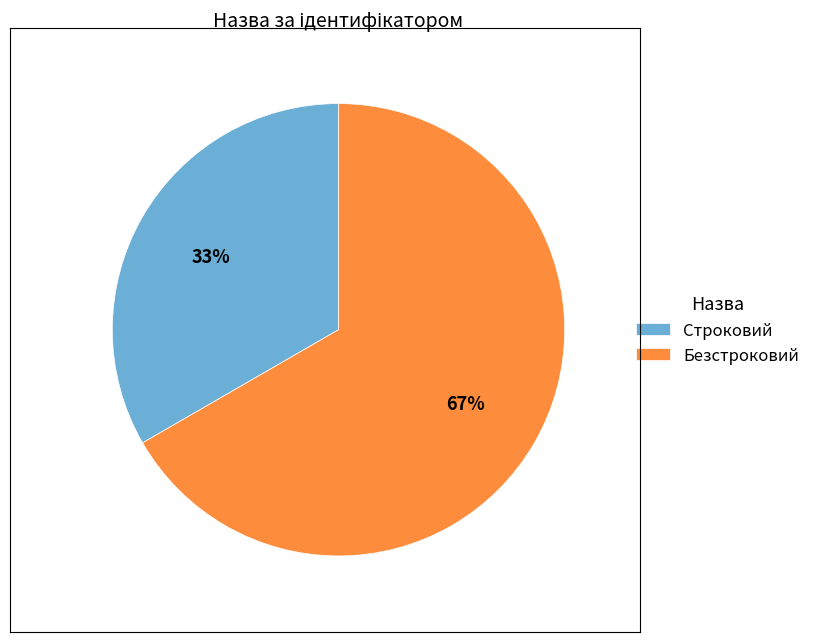

To the nearest percent, what portion does Безстроковий represent?

67%